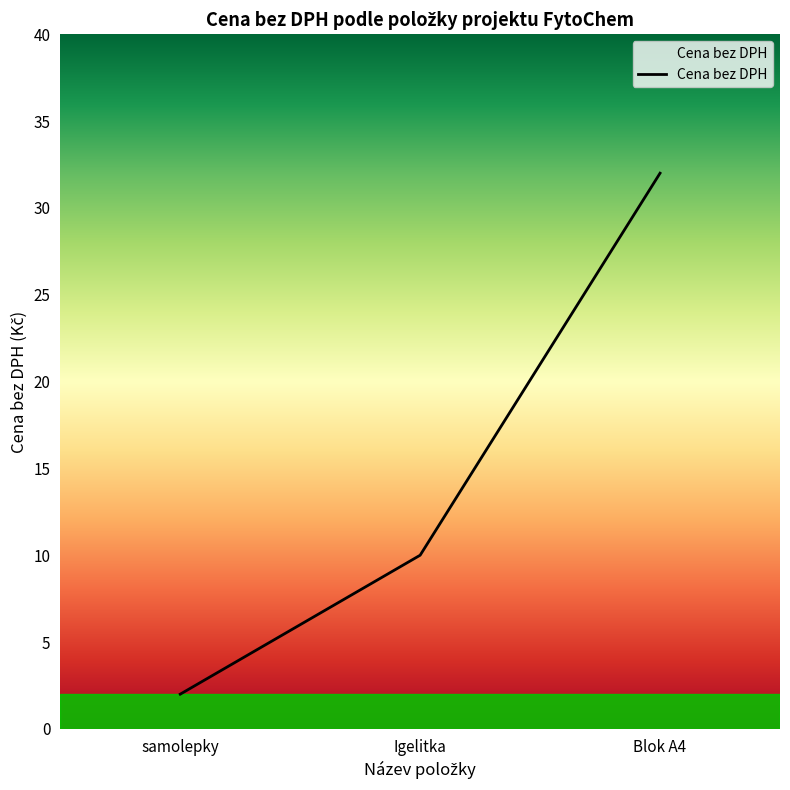

Rank the categories by value from highest to lowest.

Blok A4, Igelitka, samolepky